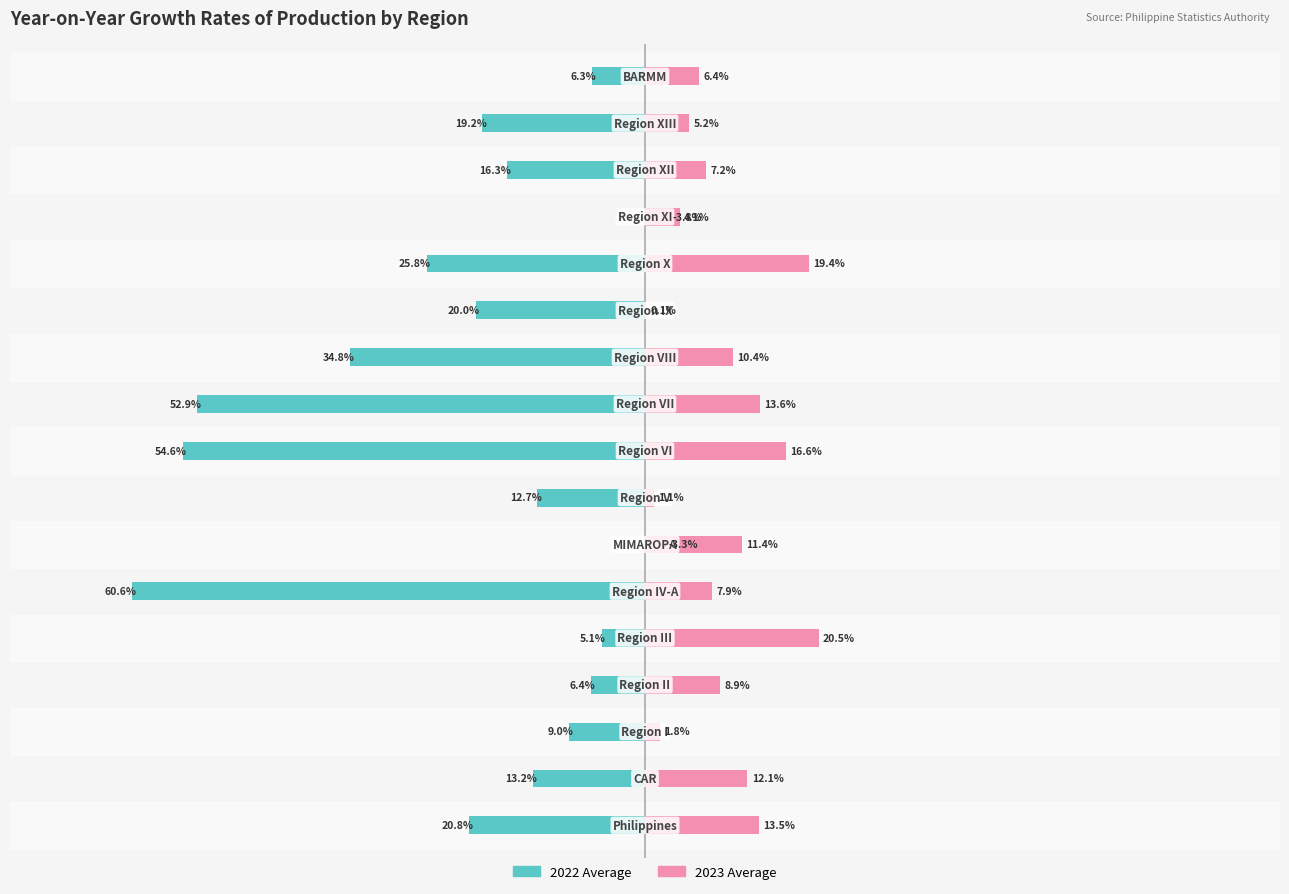

Which has a higher value, 3 or 8?

3